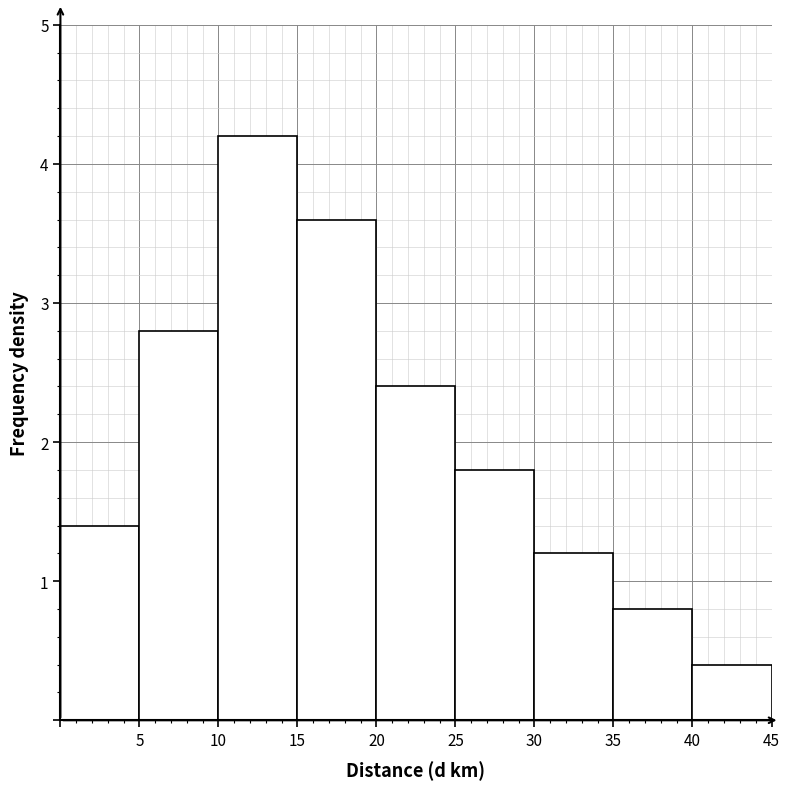

Reading left to right, list every bar in this chart as the range it spans on the x-axis followed by its height. The values are not printed on the chart, so give them approximately, as read against the axis.

0 to 5: 1.4
5 to 10: 2.8
10 to 15: 4.2
15 to 20: 3.6
20 to 25: 2.4
25 to 30: 1.8
30 to 35: 1.2
35 to 40: 0.8
40 to 45: 0.4